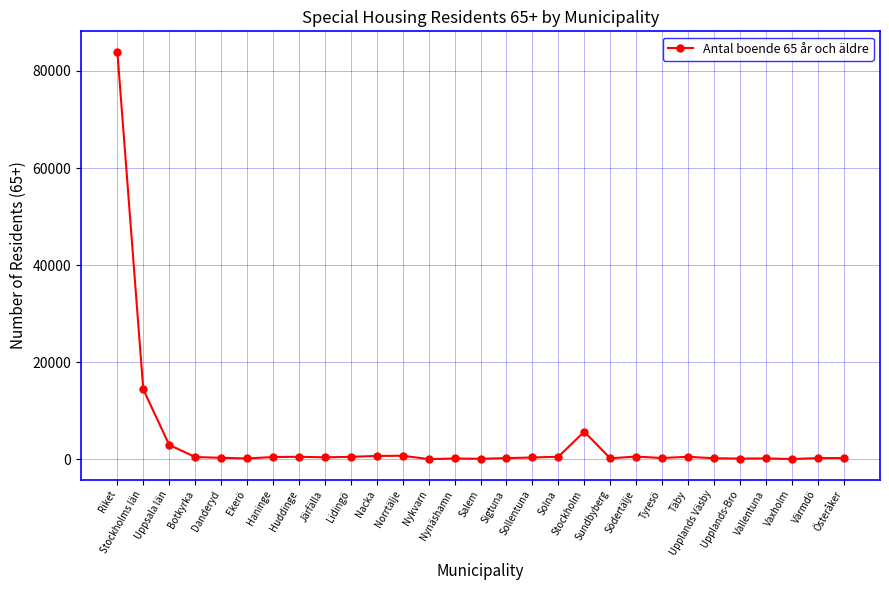

What is the sum of all values?

115741